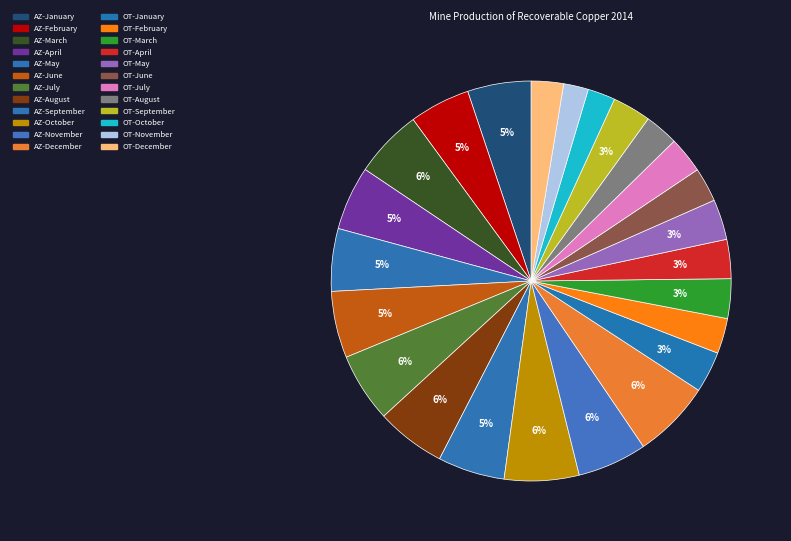

How many slices are in this pie chart?

24